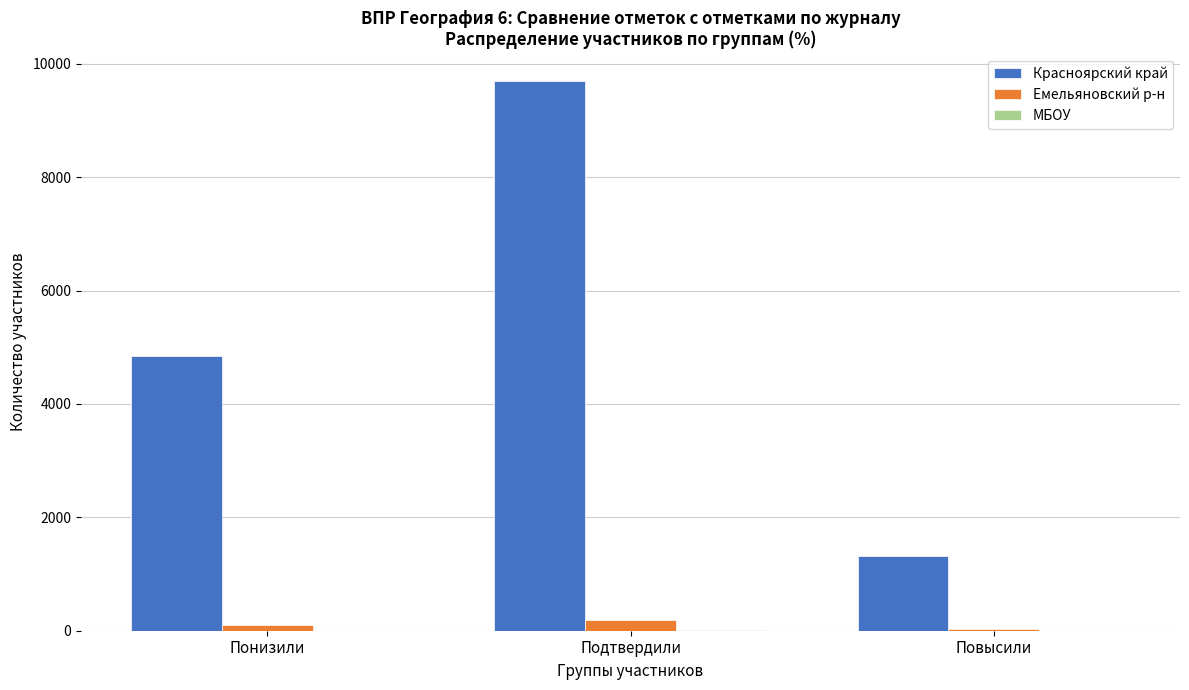

What is the maximum value shown in the chart?

9691